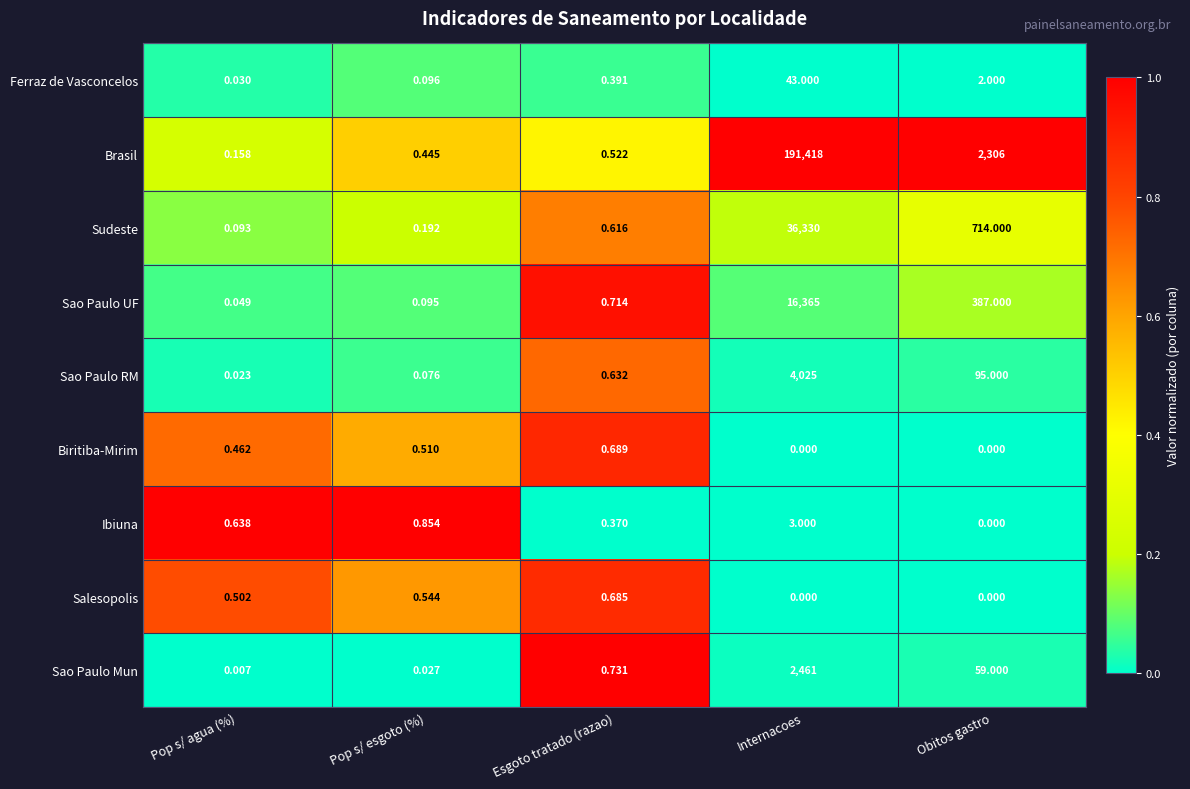

How many data points does each series have?

5